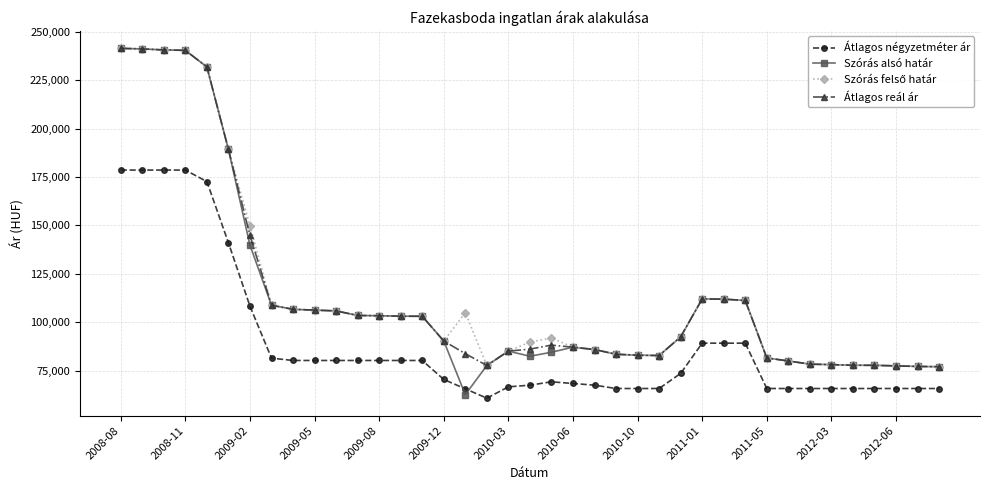

Which series has the widest spread of values?

Szórás alsó határ